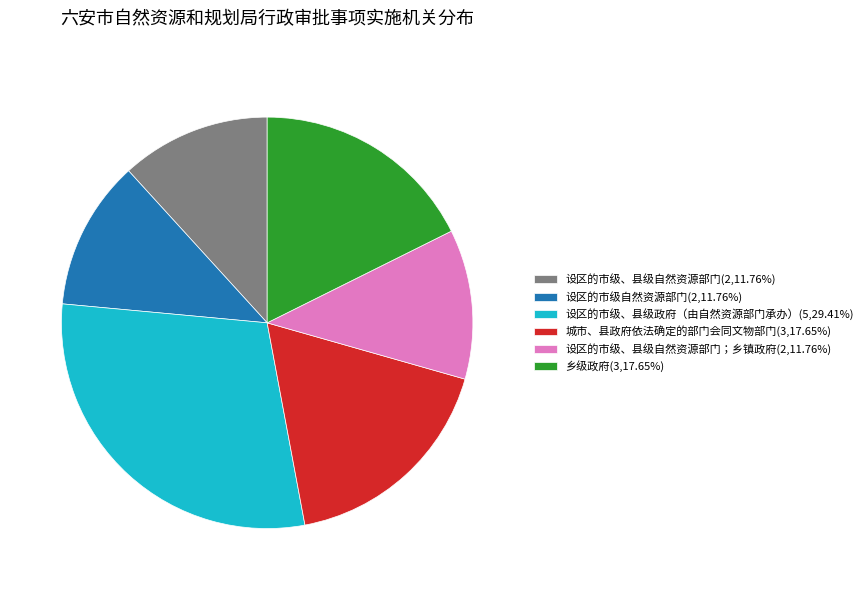

Do 设区的市级自然资源部门(2,11.76%) and 设区的市级、县级自然资源部门；乡镇政府(2,11.76%) together represent more than half of the pie?

No